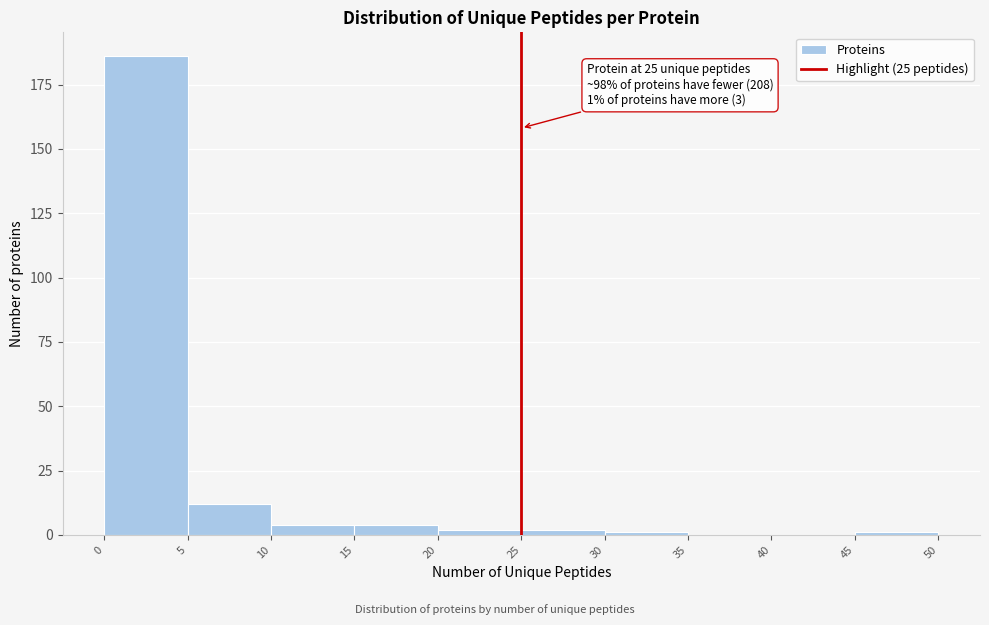

Over which range of the x-axis is the bar tallest?

0 to 5